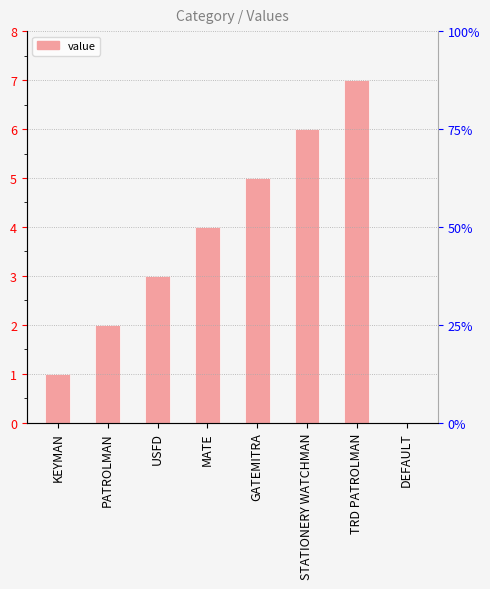

Reading left to right, list all the values displayed in this chart.

1	2	3	4	5	6	7	0